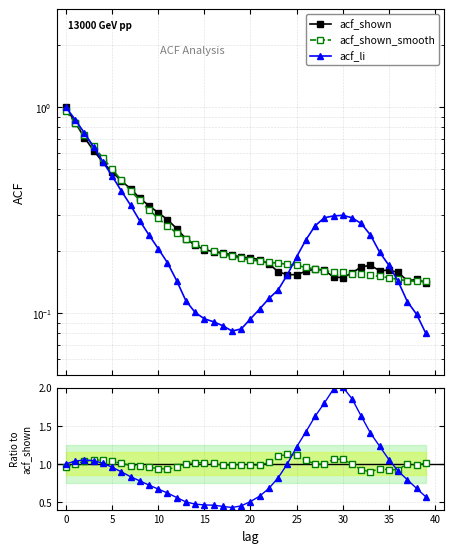

The acf_shown_smooth series shows 0.6 at 29. True or false?

False